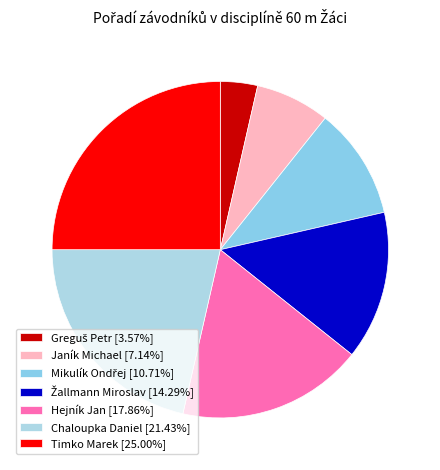

To the nearest percent, what portion does Mikulík Ondřej represent?

11%